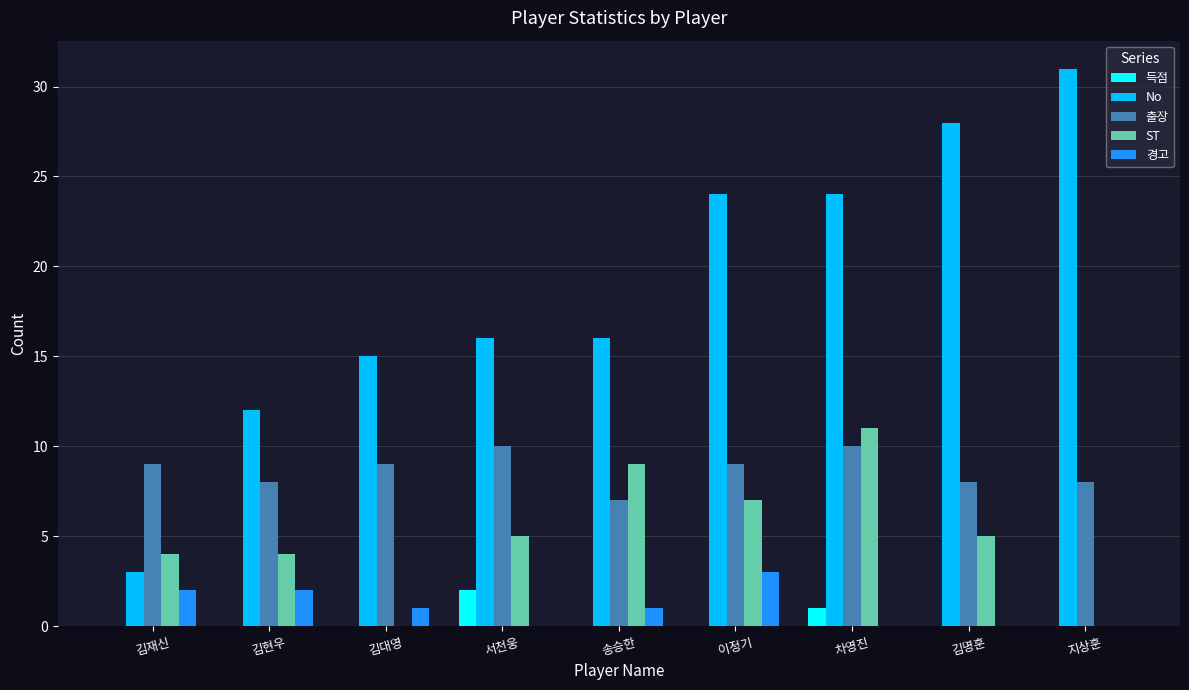

Reading left to right, list all the values displayed in this chart.

득점: 김재신=0	김현우=0	김대영=0	서천웅=2	송승한=0	이정기=0	차영진=1	김명훈=0	지상훈=0
No: 김재신=3	김현우=12	김대영=15	서천웅=16	송승한=16	이정기=24	차영진=24	김명훈=28	지상훈=31
출장: 김재신=9	김현우=8	김대영=9	서천웅=10	송승한=7	이정기=9	차영진=10	김명훈=8	지상훈=8
ST: 김재신=4	김현우=4	김대영=0	서천웅=5	송승한=9	이정기=7	차영진=11	김명훈=5	지상훈=0
경고: 김재신=2	김현우=2	김대영=1	서천웅=0	송승한=1	이정기=3	차영진=0	김명훈=0	지상훈=0